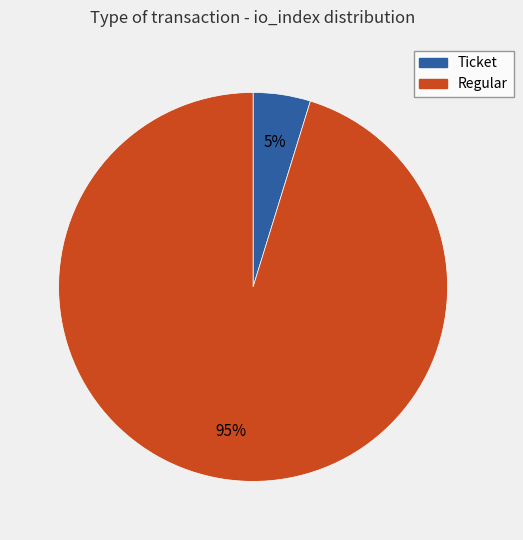

To the nearest percent, what is the difference between the Ticket and Regular slice percentages?

90%